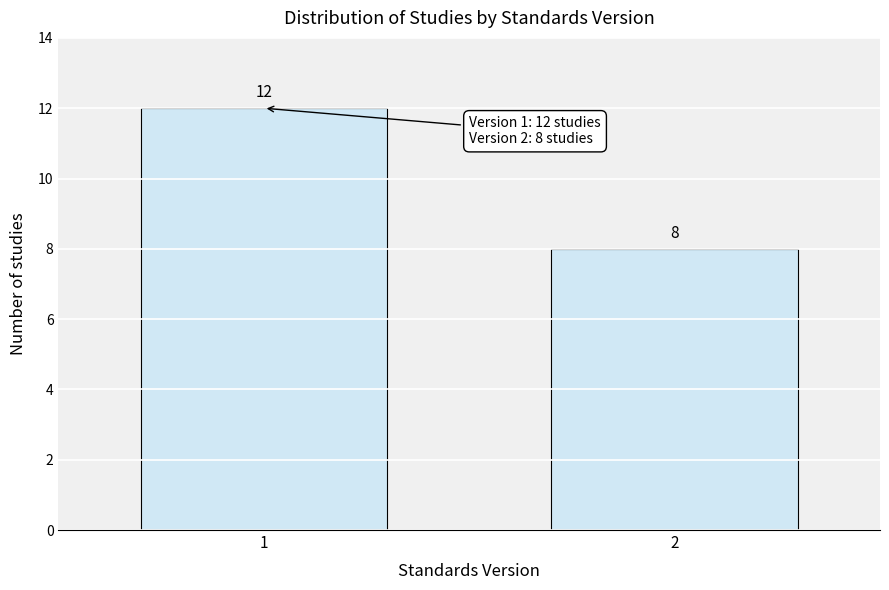

Reading right to left, transcribe all the data shown in this chart.

2=8	1=12